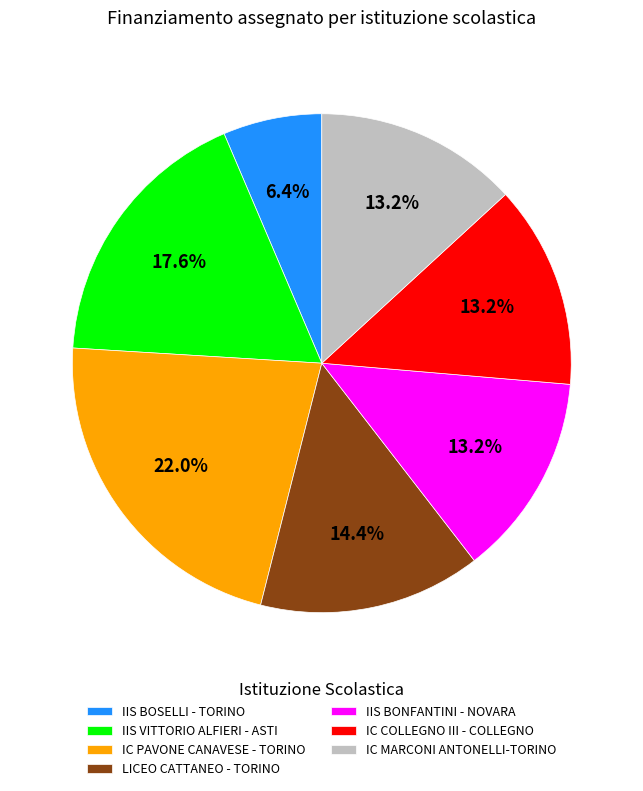

Which slice is the largest?

IC PAVONE CANAVESE - TORINO